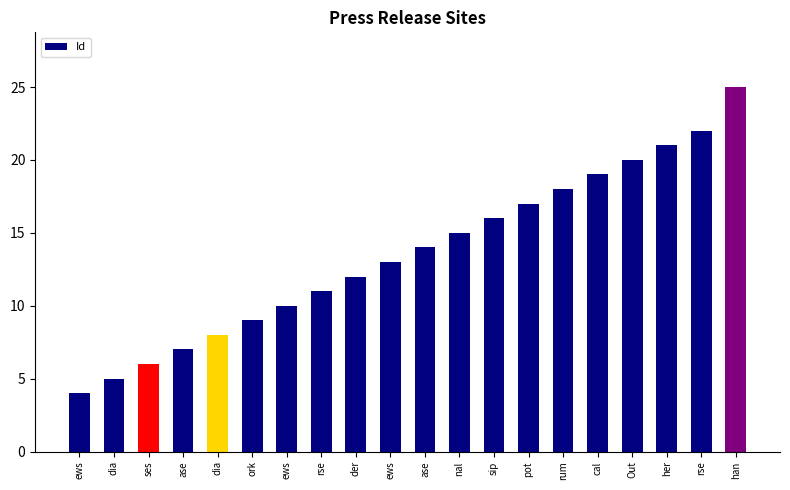

True or false: the data shows 12 at der.

True